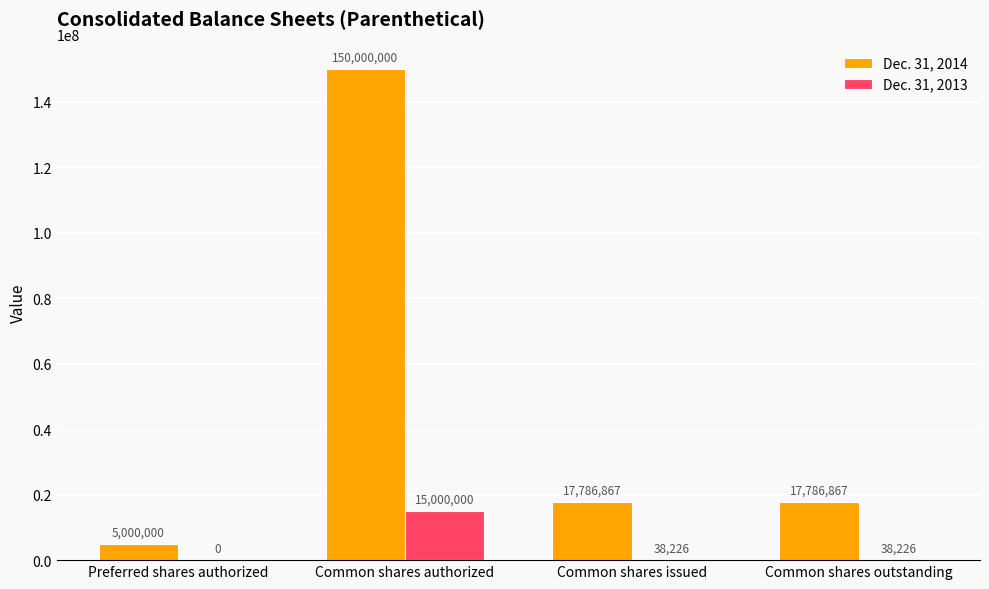

The Dec. 31, 2014 series shows 150000000 at Common shares authorized. True or false?

True